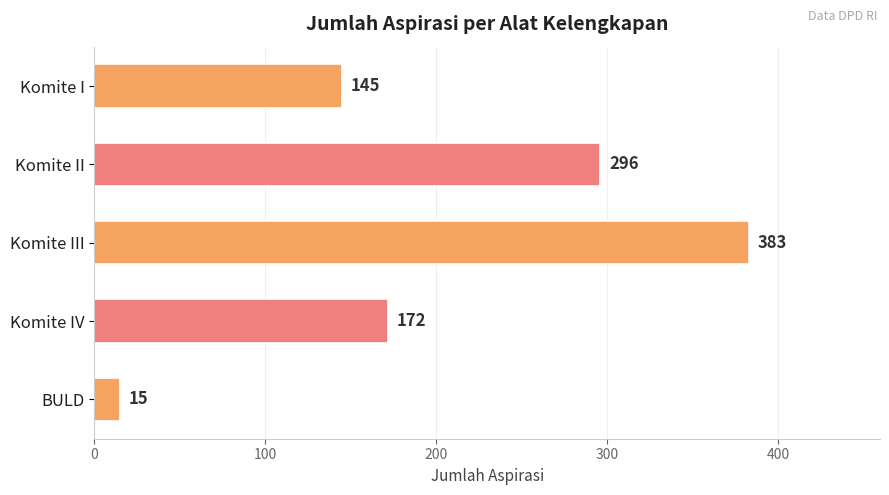

How many bars are there in total?

5